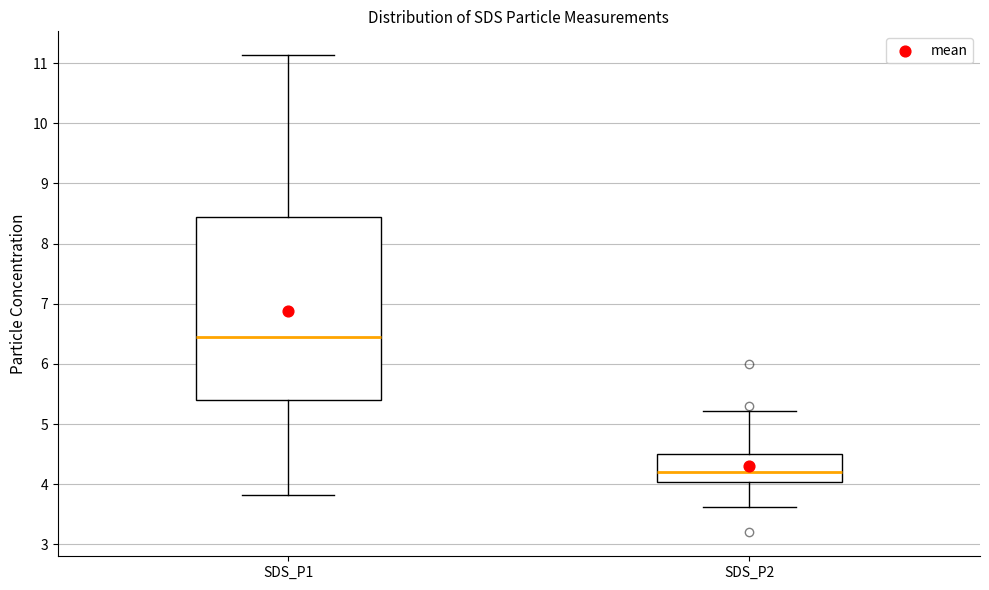

Reading left to right, read every box against the y-axis: the position of its median line, the range the box covers, and the ends of its whiskers. The values are not printed on the chart, so give them approximately, as read against the axis.

SDS_P1: median 6.5, box 5.4 to 8.4, whiskers 3.8 to 11.1
SDS_P2: median 4.2, box 4.0 to 4.5, whiskers 3.6 to 5.2